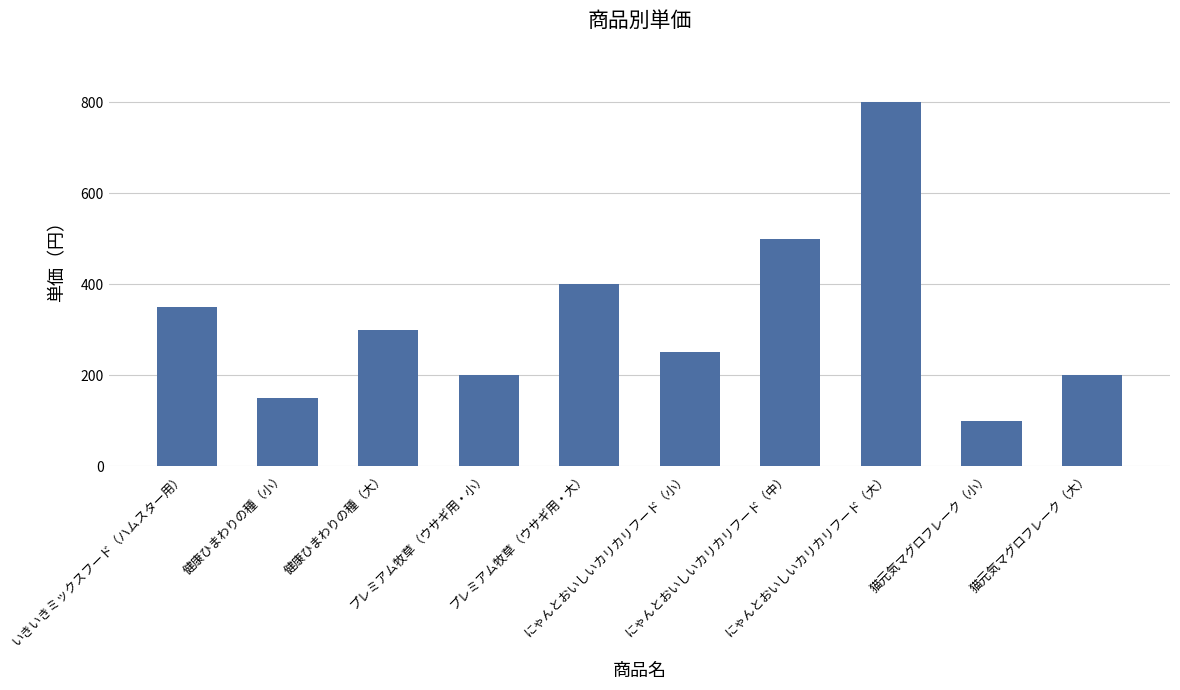

What is the difference between the maximum and minimum values?

700